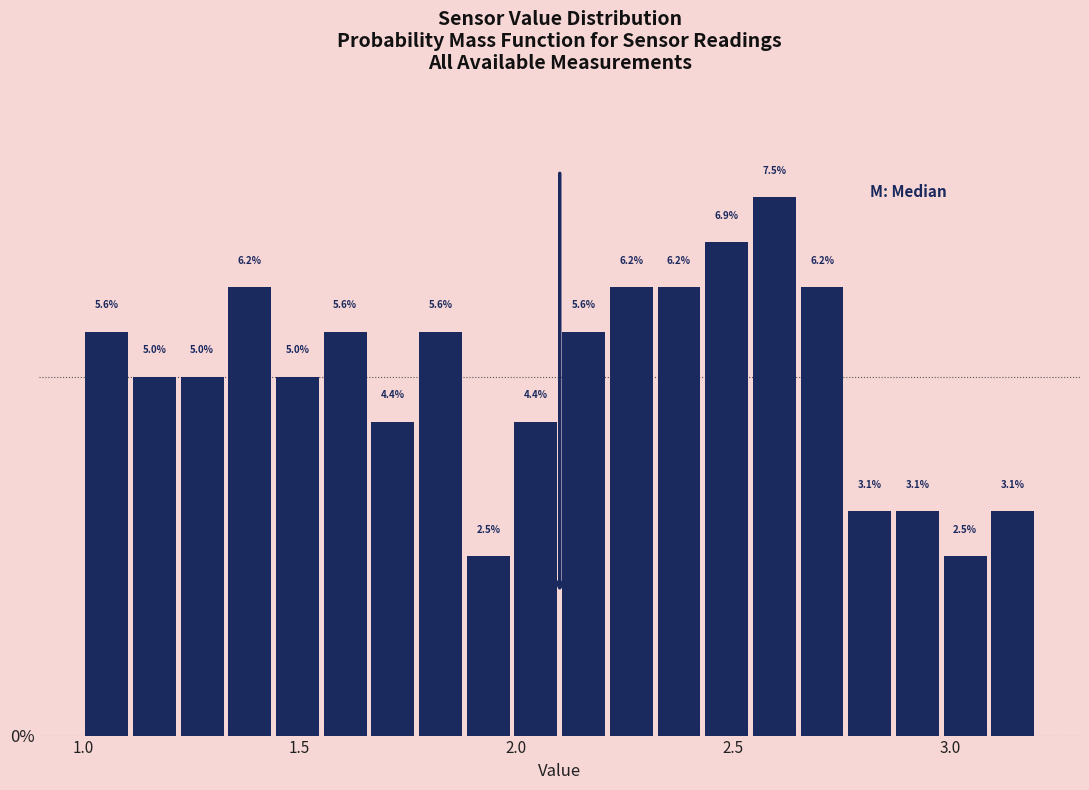

Around what value on the x-axis is the tallest bar? Give the approximate position of its centre, as read against the axis.

2.60